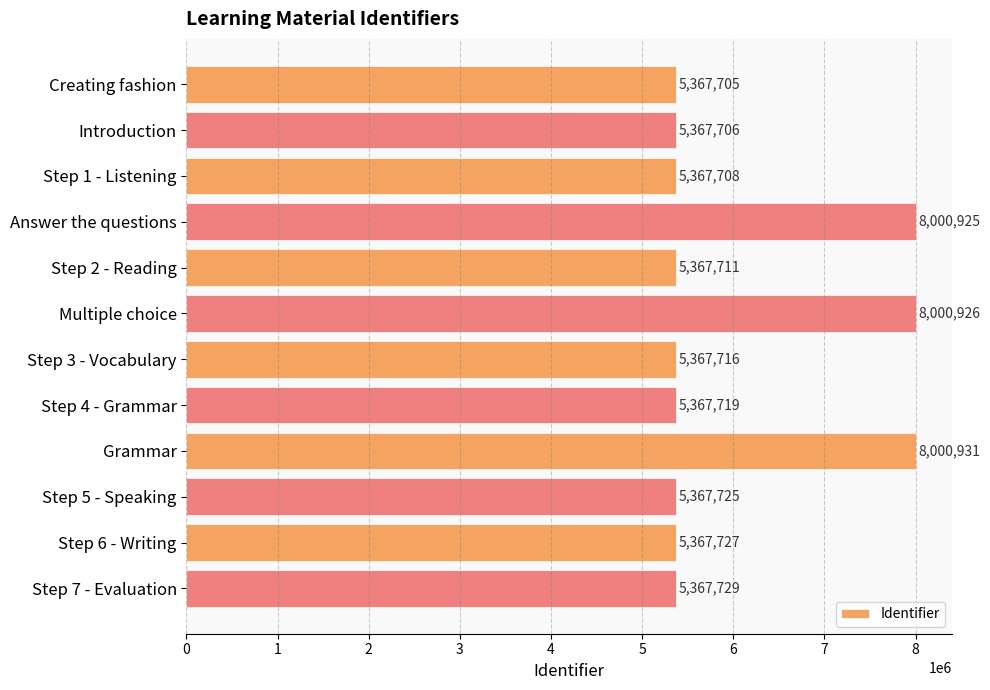

Which label corresponds to the largest value in the chart?

Grammar